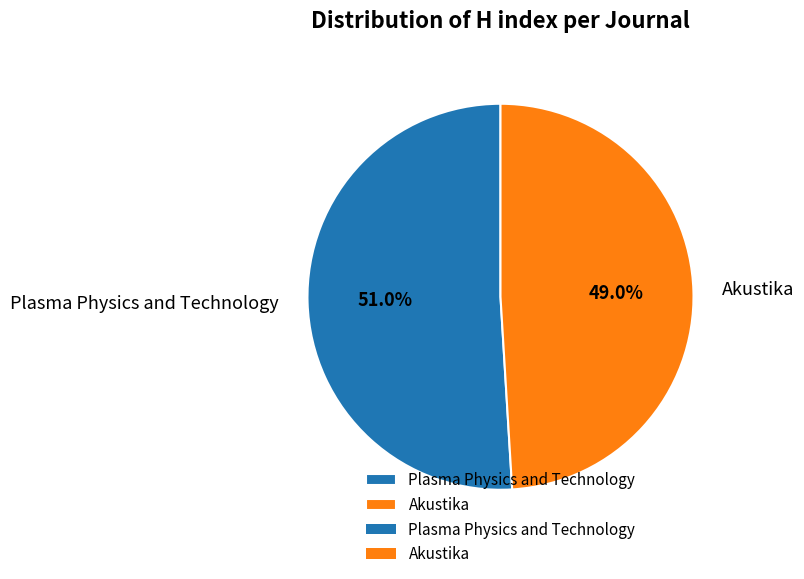

Rank the categories by value from highest to lowest.

Plasma Physics and Technology, Akustika